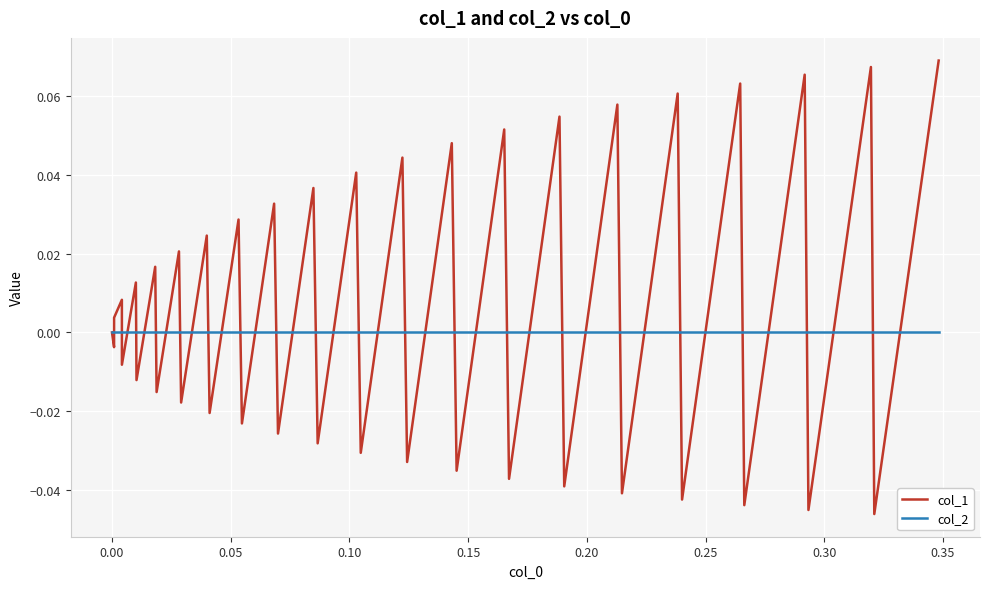

Rank the series by their average value, from highest to lowest.

col_1, col_2